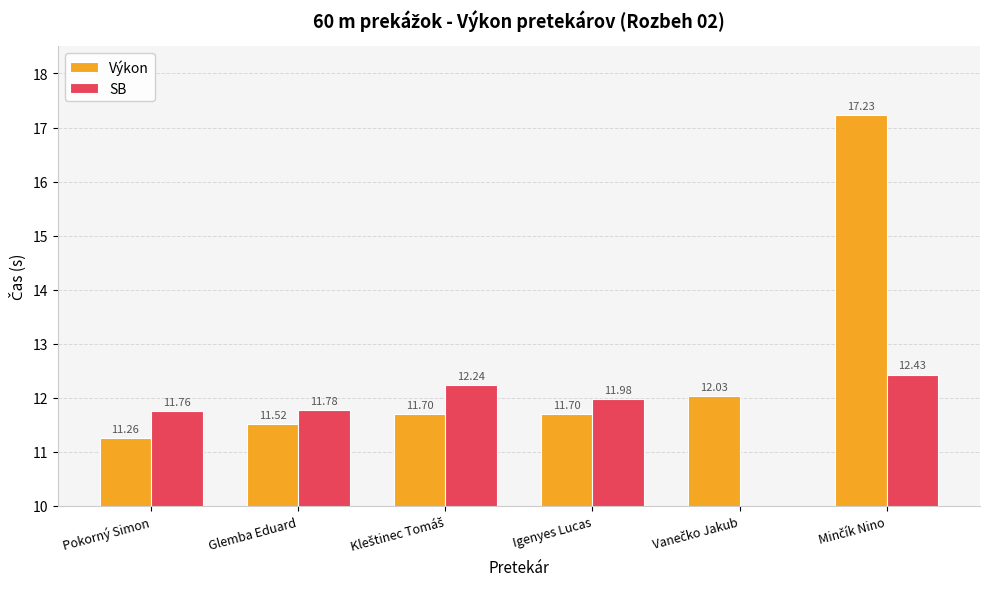

True or false: SB has a value of 18.4 at Igenyes Lucas.

False